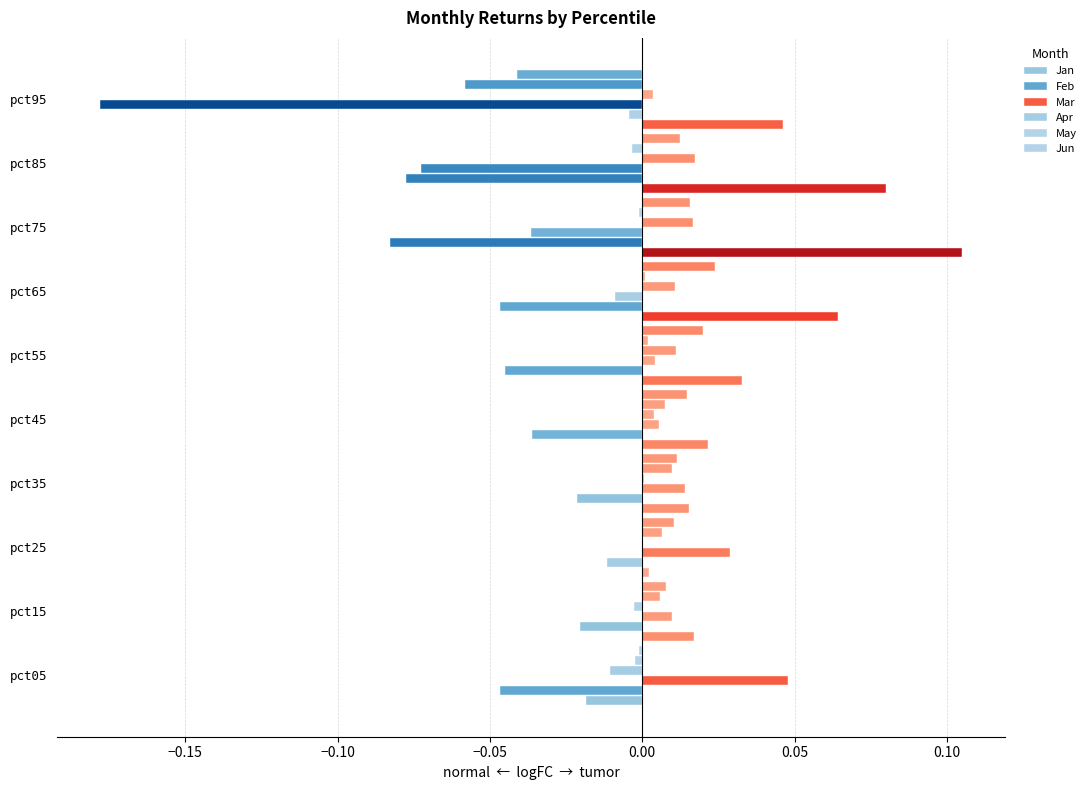

How many distinct data groups are displayed?

6